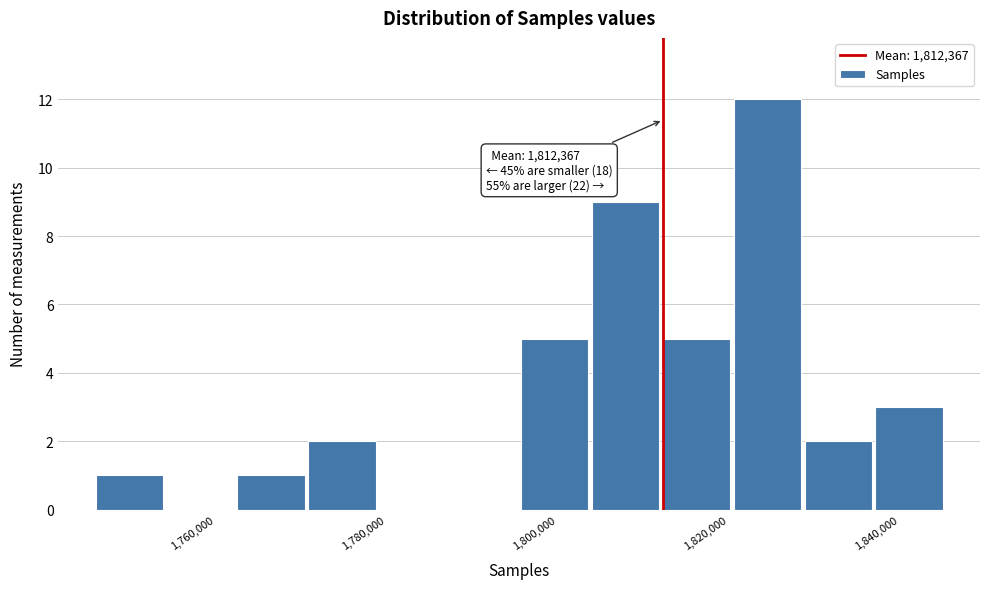

Over which range of the x-axis is the bar tallest?

1820000 to 1828000